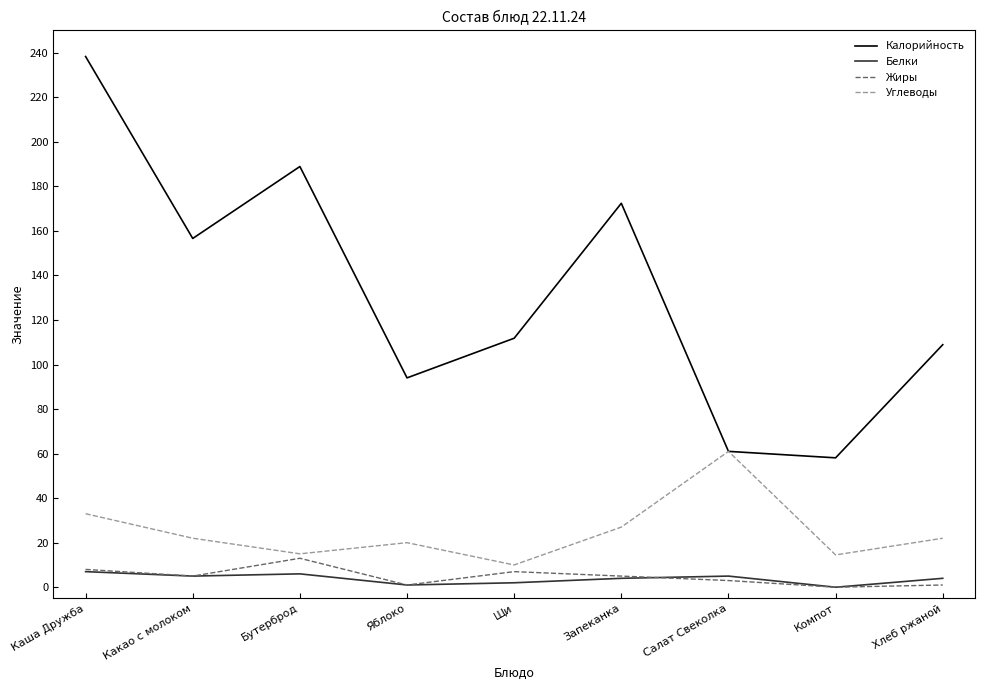

True or false: Жиры and Калорийность intersect in this chart.

False